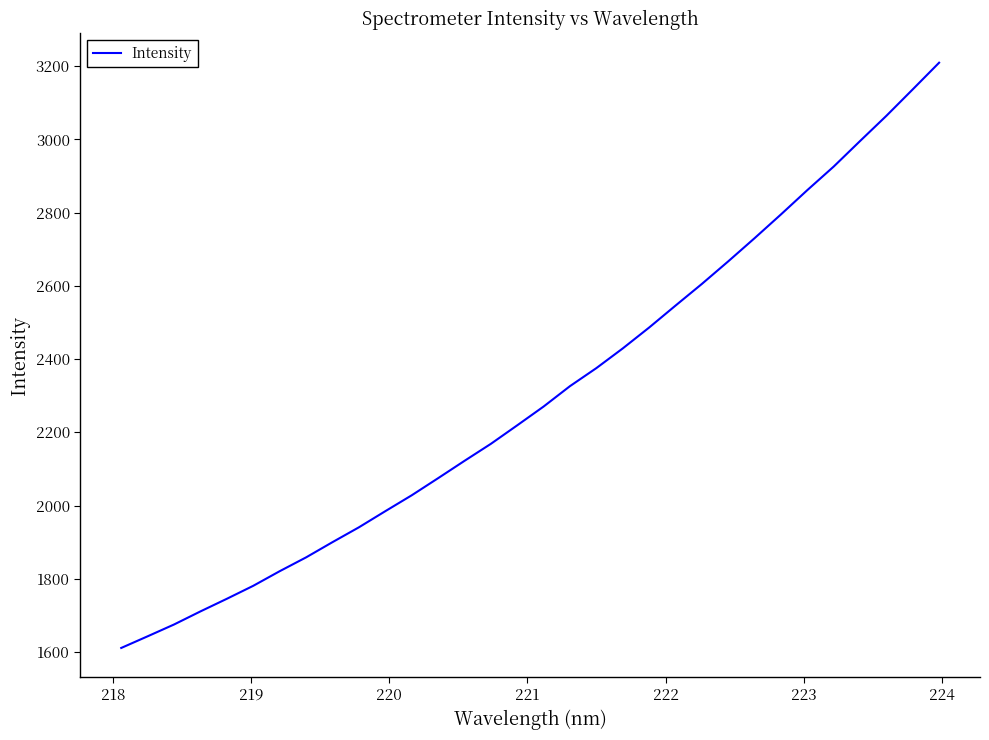

Reading left to right, extract all data points from this chart.

1611.0	1642.8	1675.1	1710.8	1745.3	1780.8	1820.6	1858.4	1899.9	1940.4	1984.5	2027.9	2074.6	2121.9	2168.4	2219.0	2270.3	2326.1	2375.3	2429.0	2486.1	2546.0	2605.2	2666.8	2730.1	2795.0	2861.4	2925.6	2995.4	3064.3	3136.5	3209.3